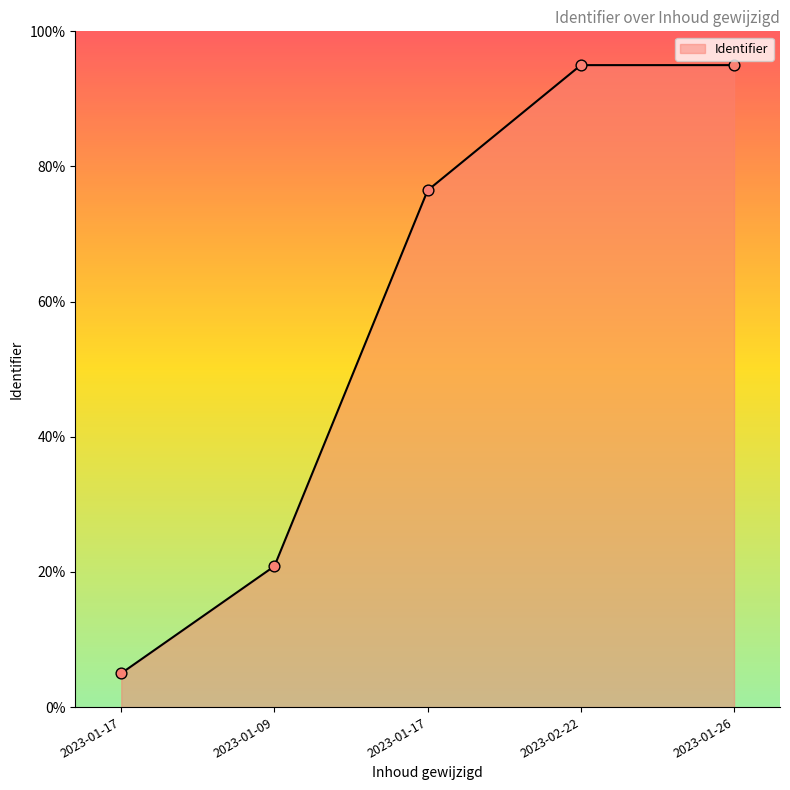

What is the change in value from 2023-01-09 to 2023-01-26?

+74.1